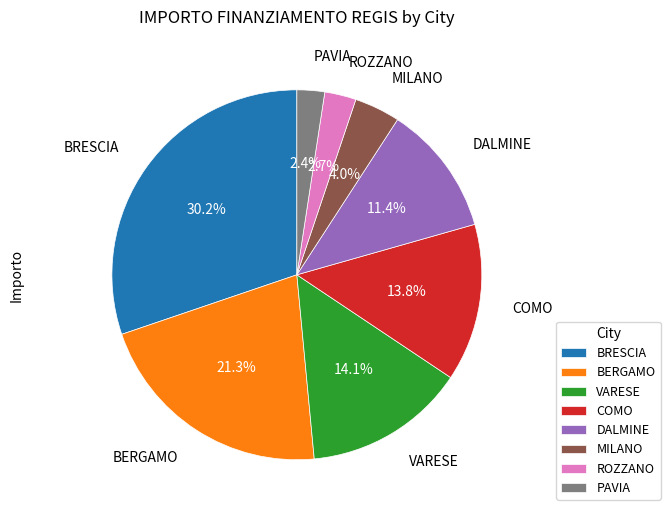

Which category has the biggest portion of the pie?

BRESCIA